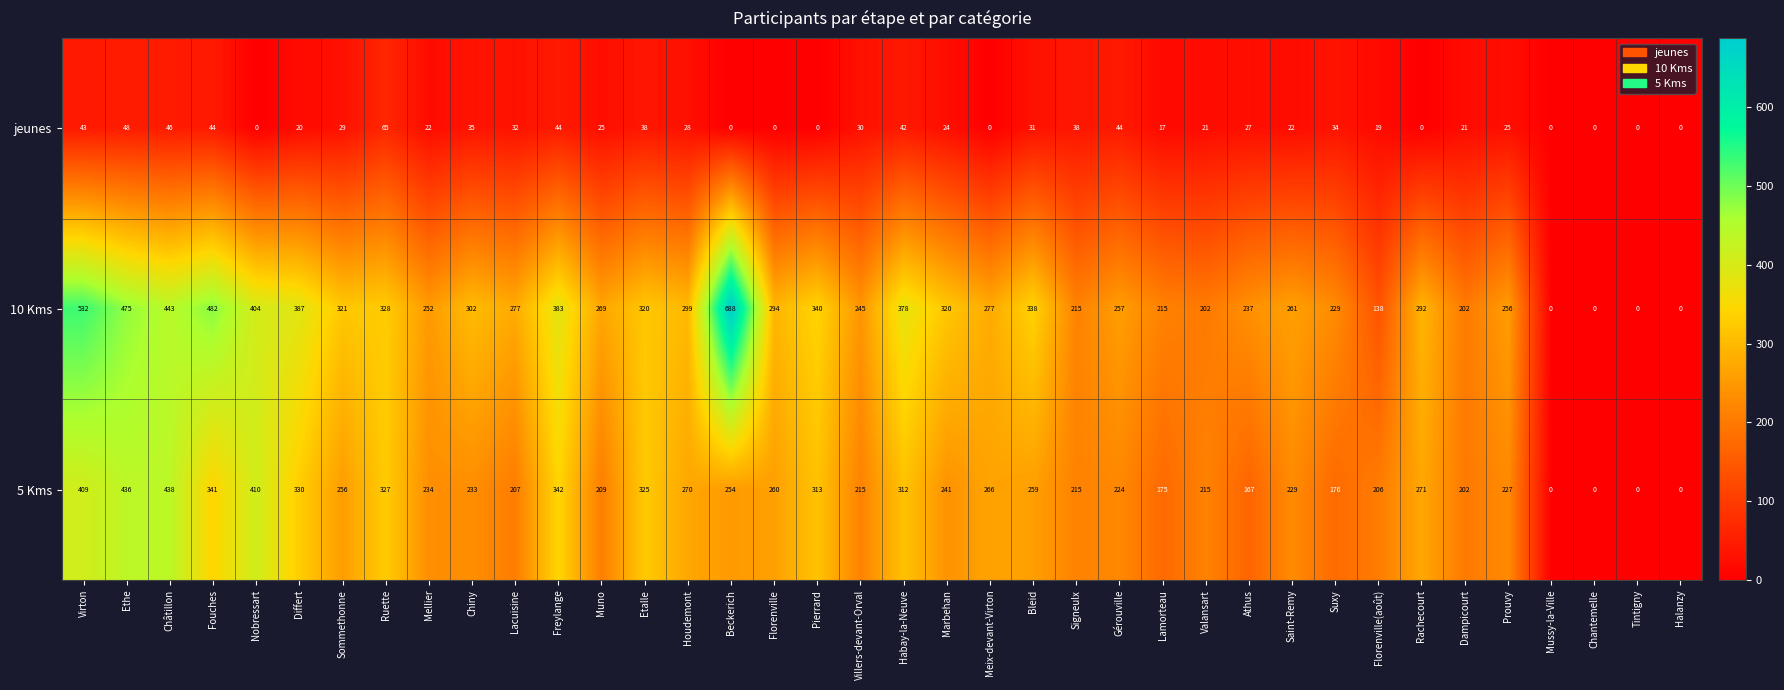

At how many categories does at least one series exceed 12?

34